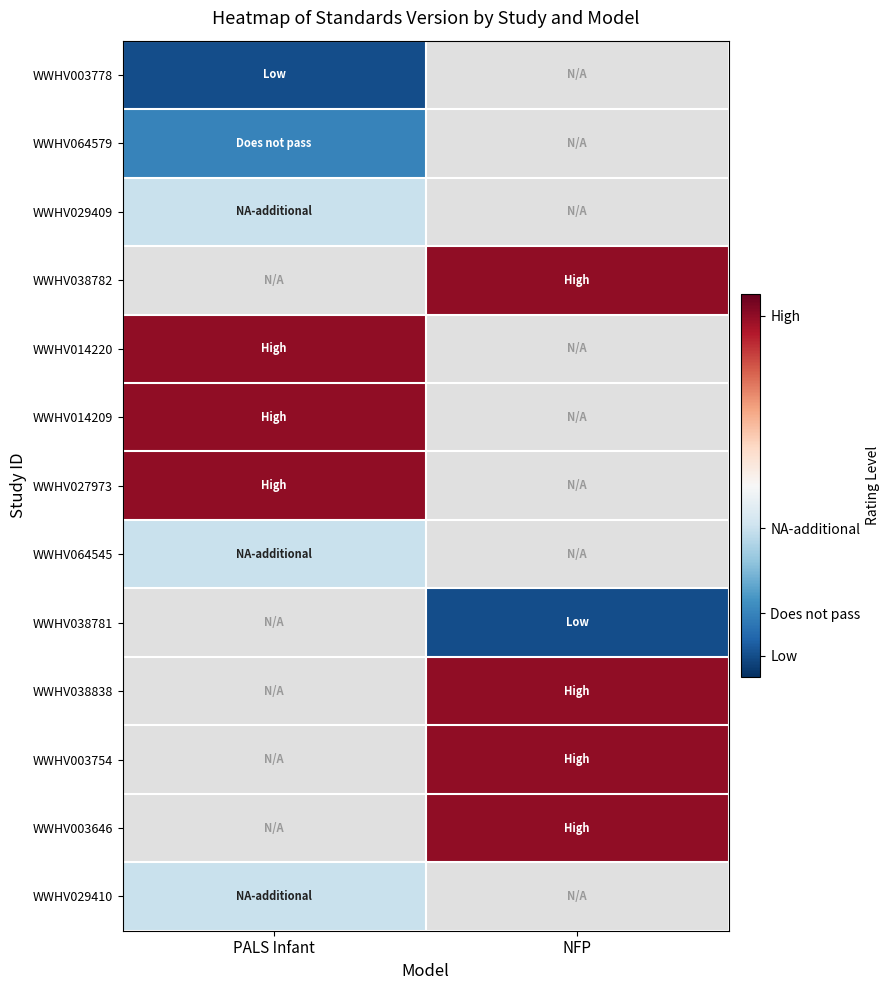

At which category is the sum across all series the highest?

PALS Infant